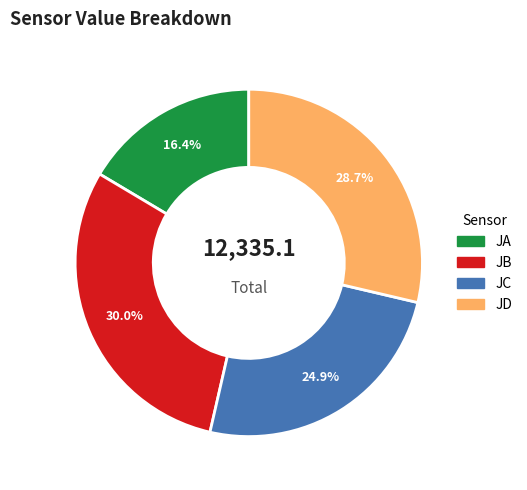

Rank the categories by value from highest to lowest.

JB, JD, JC, JA